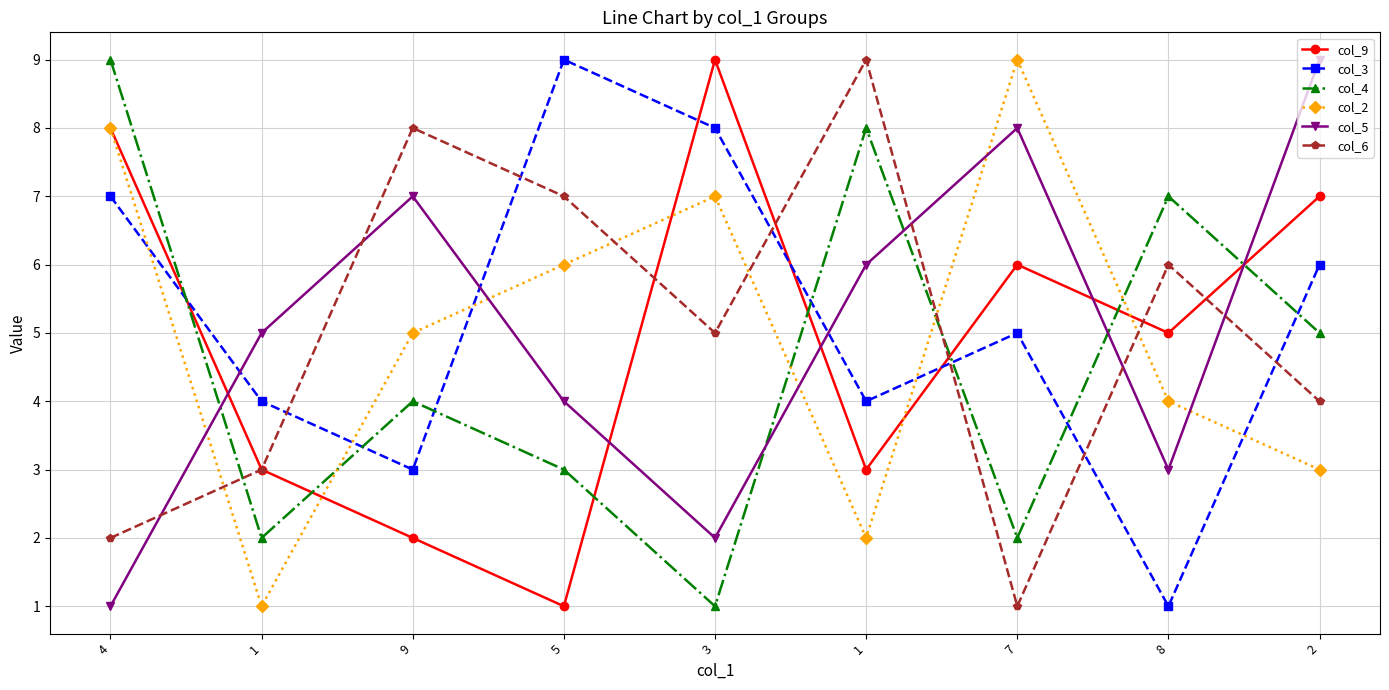

What is the sum of all col_4 values?

41